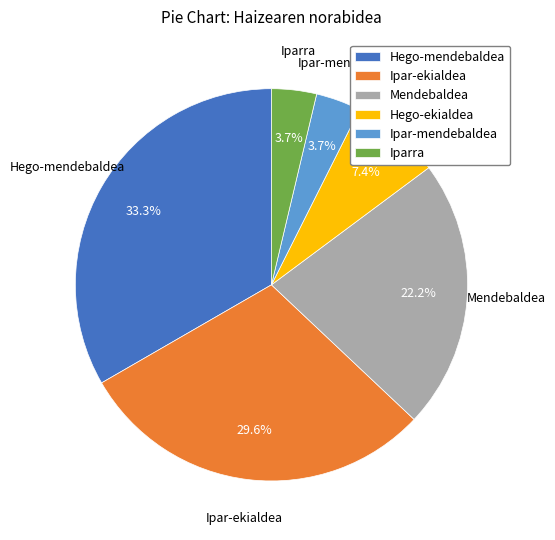

To the nearest percent, what is the combined percentage of Ipar-mendebaldea and Hego-mendebaldea?

37%